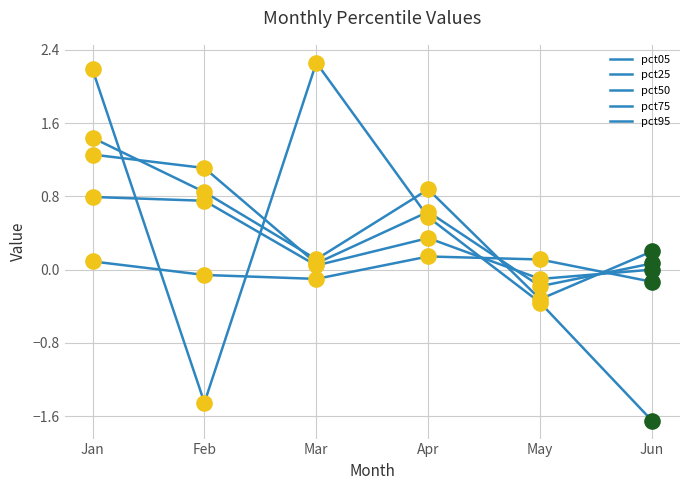

How many lines are shown in the chart?

5